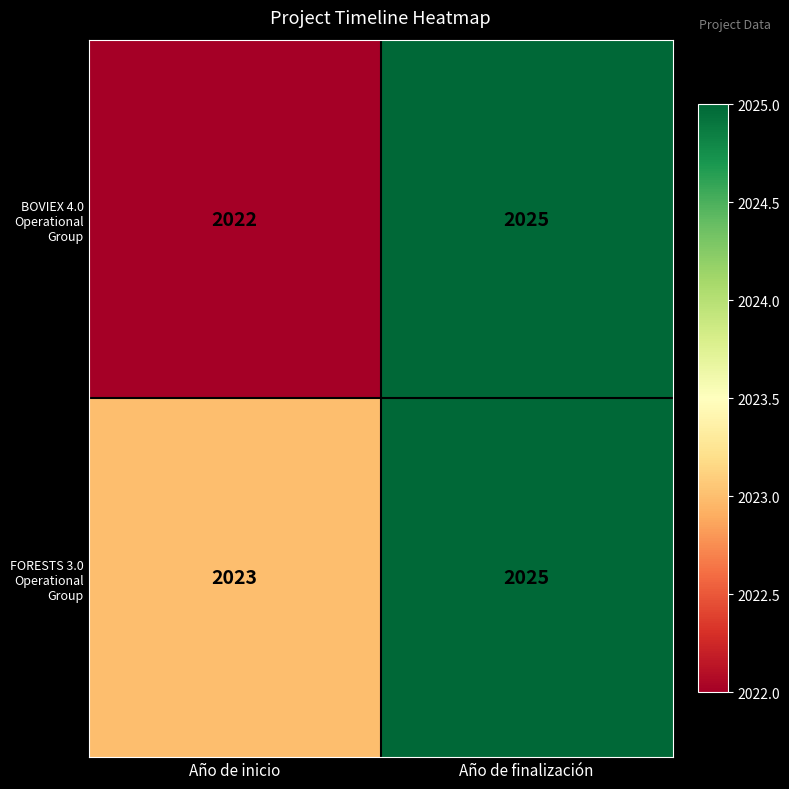

Count the number of categories in the chart.

2